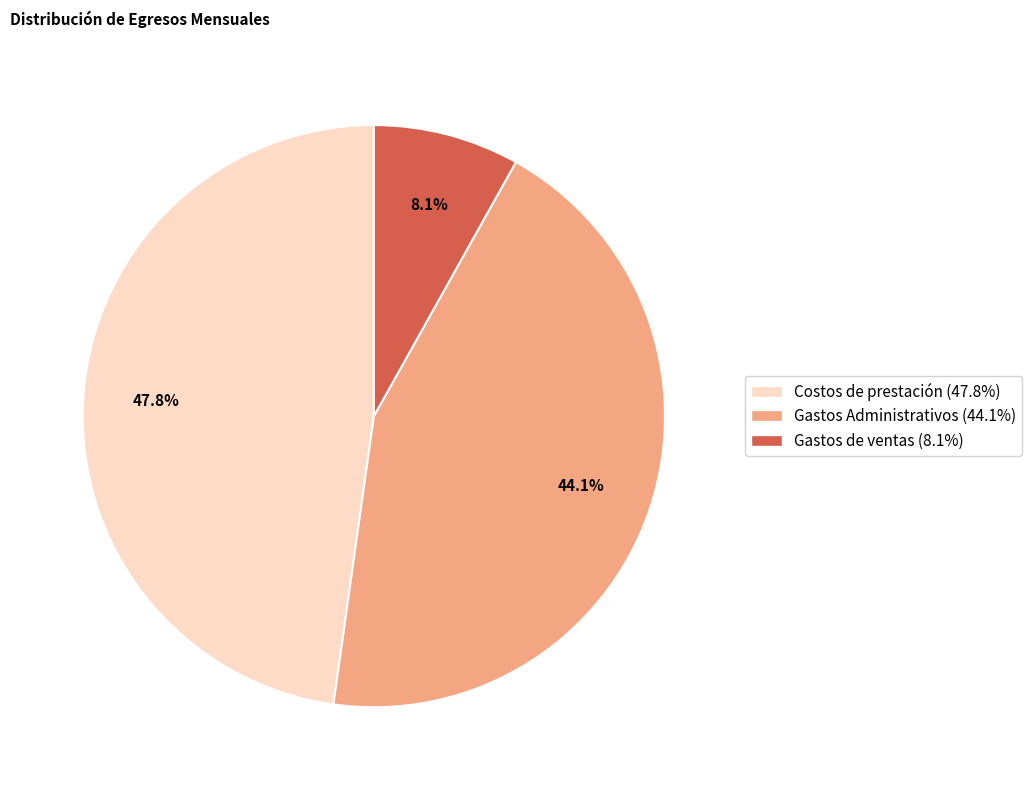

Does Costos de prestación account for over 50% of the chart?

No